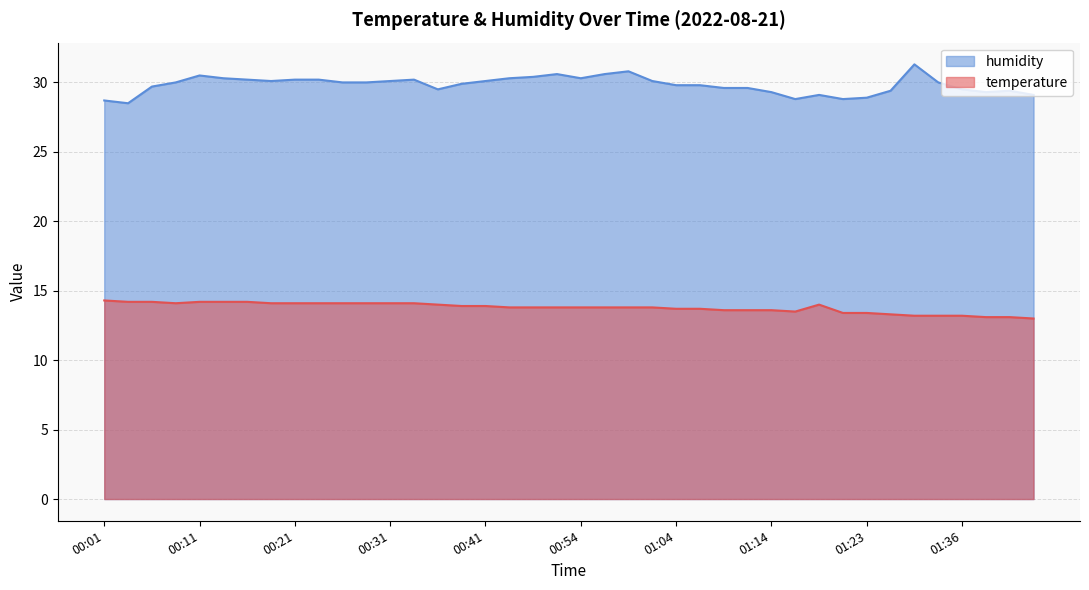

True or false: temperature and humidity intersect in this chart.

False